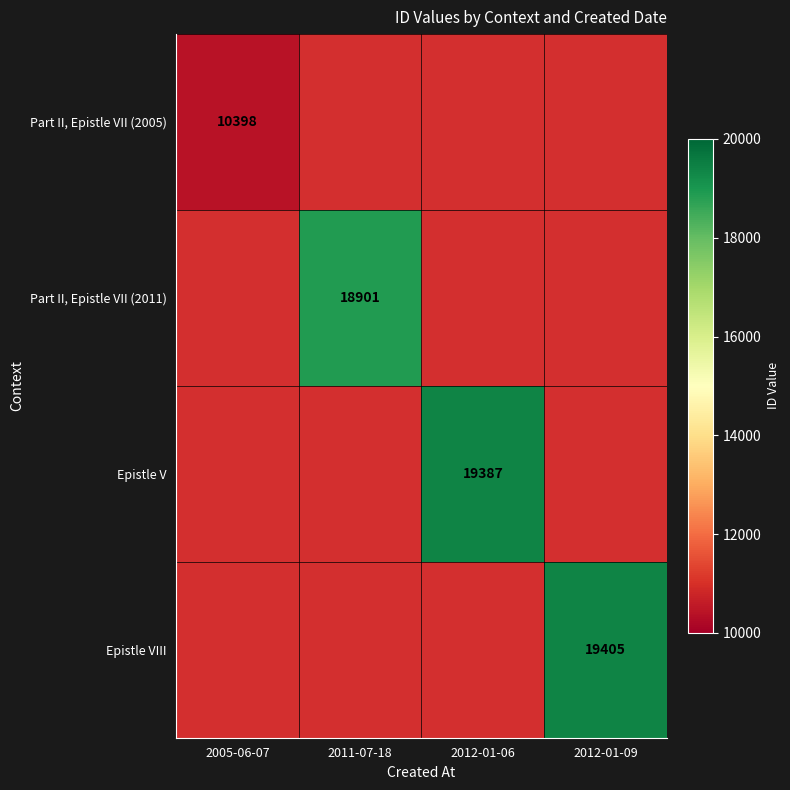

True or false: Epistle VIII has a value of 19405 at 2012-01-09.

True